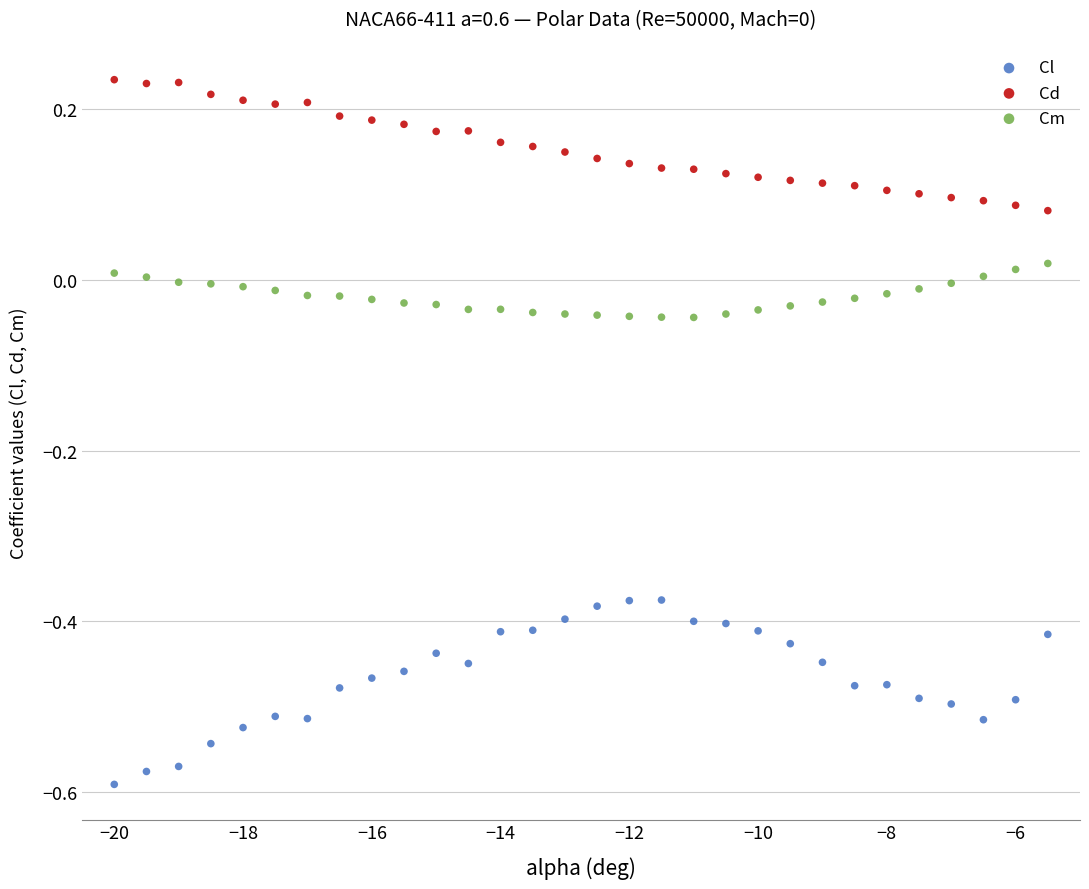

Which series contains the highest Y value?

Cd